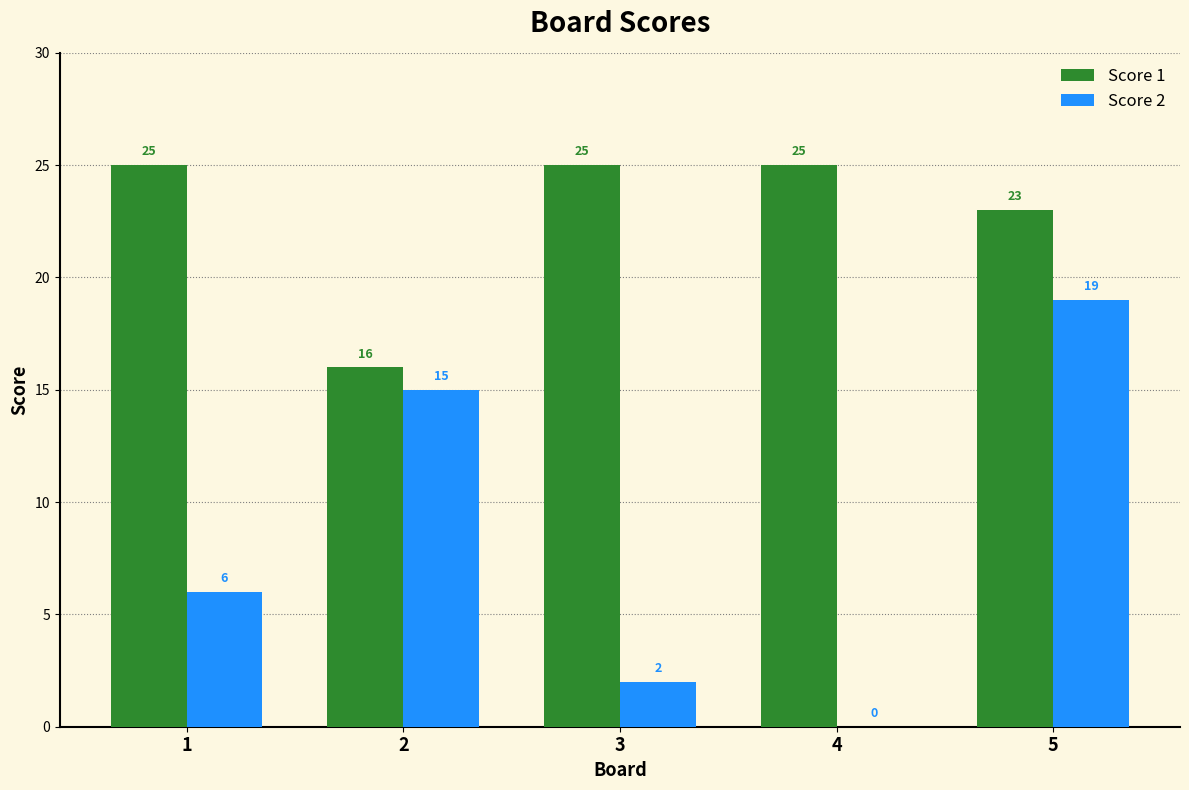

Count the number of categories in the chart.

5